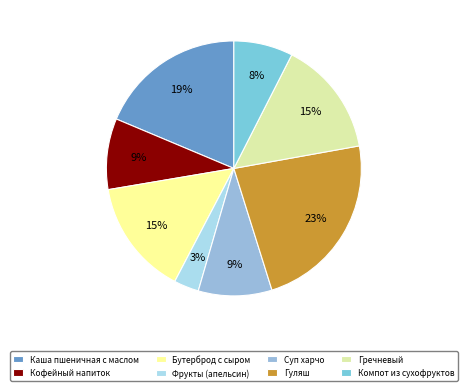

How many segments does this pie chart have?

8